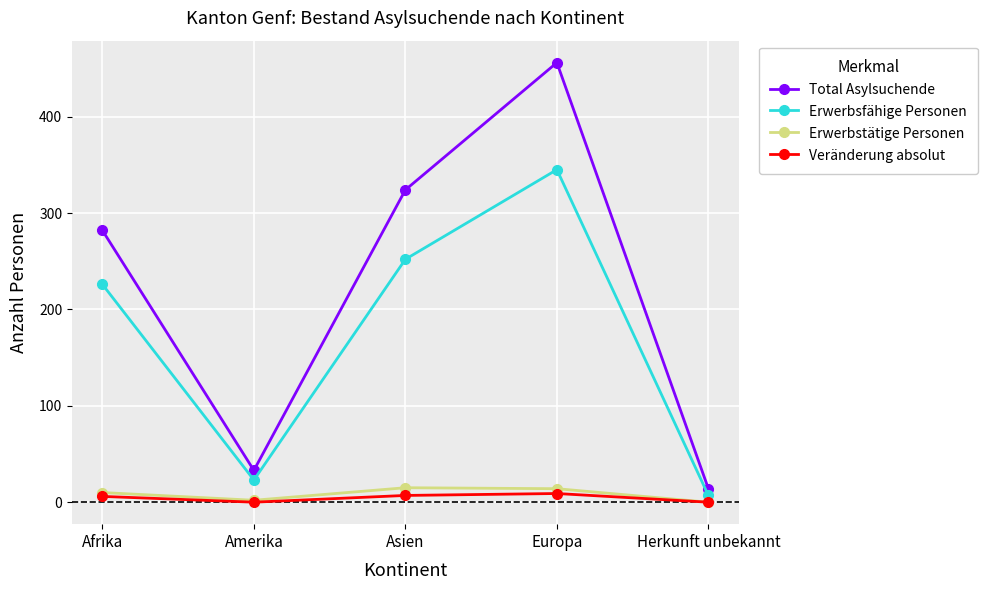

The Total Asylsuchende series shows 456 at Europa. True or false?

True